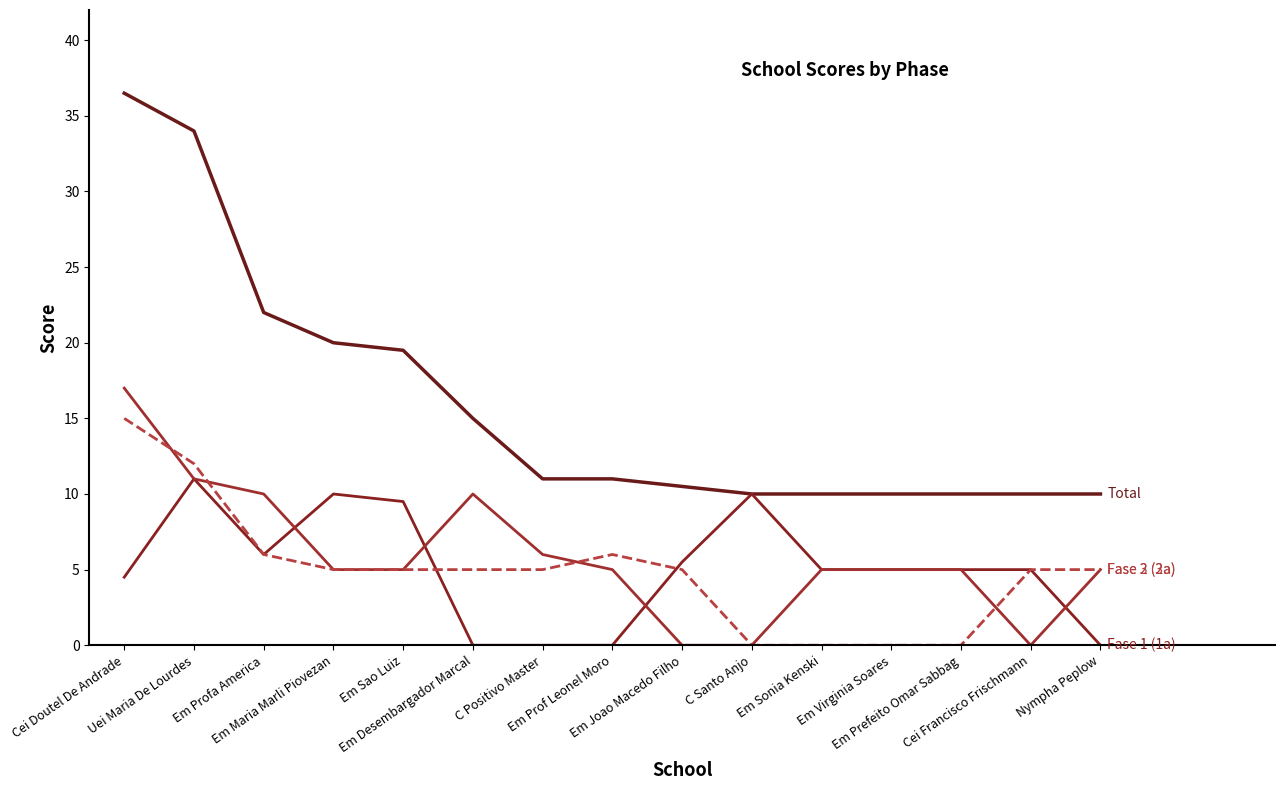

Reading right to left, what are all the values shown in this chart?

Total: Nympha Peplow=10.0	Cei Francisco Frischmann=10.0	Em Prefeito Omar Sabbag=10.0	Em Virginia Soares=10.0	Em Sonia Kenski=10.0	C Santo Anjo=10.0	Em Joao Macedo Filho=10.5	Em Prof Leonel Moro=11.0	C Positivo Master=11.0	Em Desembargador Marcal=15.0	Em Sao Luiz=19.5	Em Maria Marli Piovezan=20.0	Em Profa America=22.0	Uei Maria De Lourdes=34.0	Cei Doutel De Andrade=36.5
Fase 1 (1a): Nympha Peplow=0.0	Cei Francisco Frischmann=5.0	Em Prefeito Omar Sabbag=5.0	Em Virginia Soares=5.0	Em Sonia Kenski=5.0	C Santo Anjo=10.0	Em Joao Macedo Filho=5.5	Em Prof Leonel Moro=0.0	C Positivo Master=0.0	Em Desembargador Marcal=0.0	Em Sao Luiz=9.5	Em Maria Marli Piovezan=10.0	Em Profa America=6.0	Uei Maria De Lourdes=11.0	Cei Doutel De Andrade=4.5
Fase 2 (2a): Nympha Peplow=5.0	Cei Francisco Frischmann=0.0	Em Prefeito Omar Sabbag=5.0	Em Virginia Soares=5.0	Em Sonia Kenski=5.0	C Santo Anjo=0.0	Em Joao Macedo Filho=0.0	Em Prof Leonel Moro=5.0	C Positivo Master=6.0	Em Desembargador Marcal=10.0	Em Sao Luiz=5.0	Em Maria Marli Piovezan=5.0	Em Profa America=10.0	Uei Maria De Lourdes=11.0	Cei Doutel De Andrade=17.0
Fase 3 (3a): Nympha Peplow=5.0	Cei Francisco Frischmann=5.0	Em Prefeito Omar Sabbag=0.0	Em Virginia Soares=0.0	Em Sonia Kenski=0.0	C Santo Anjo=0.0	Em Joao Macedo Filho=5.0	Em Prof Leonel Moro=6.0	C Positivo Master=5.0	Em Desembargador Marcal=5.0	Em Sao Luiz=5.0	Em Maria Marli Piovezan=5.0	Em Profa America=6.0	Uei Maria De Lourdes=12.0	Cei Doutel De Andrade=15.0